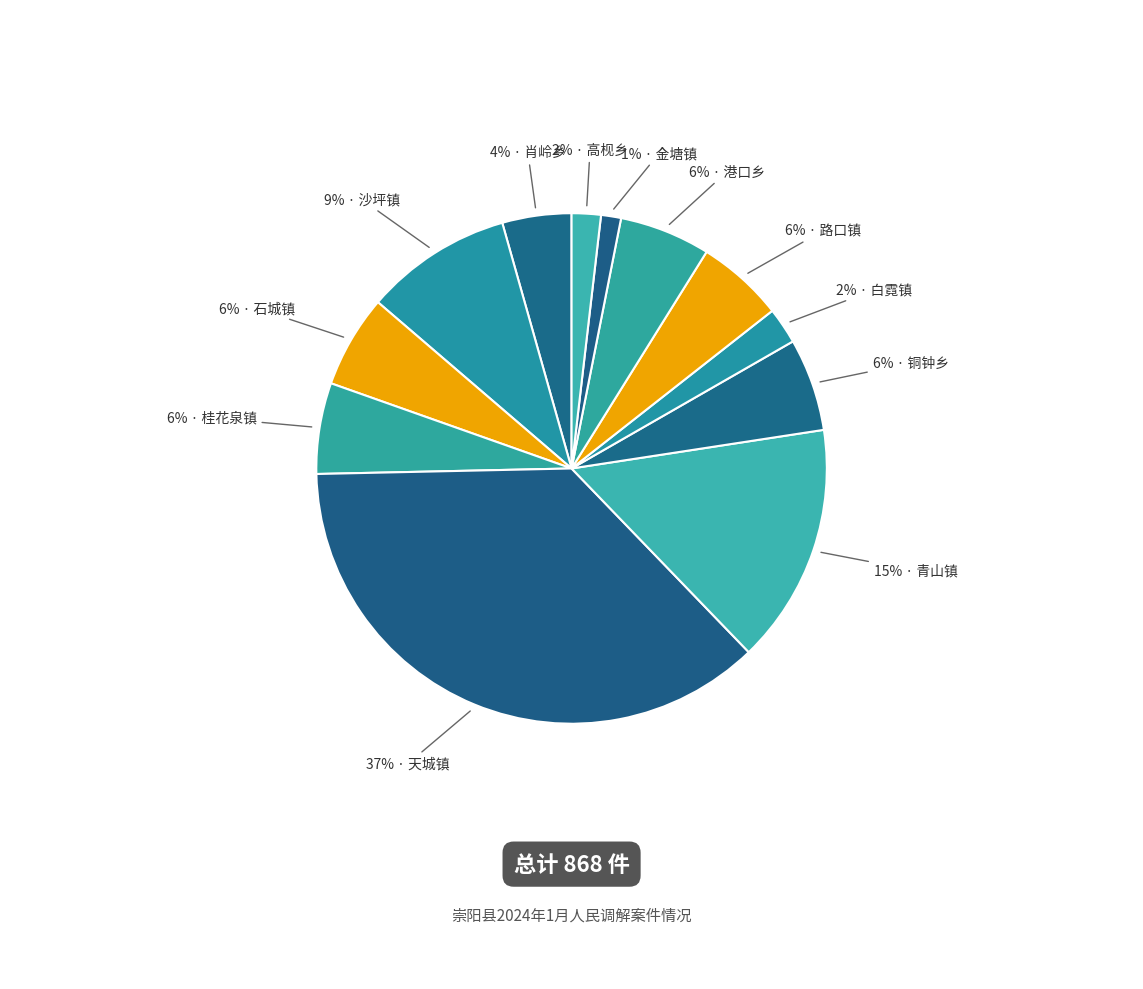

How many segments does this pie chart have?

12